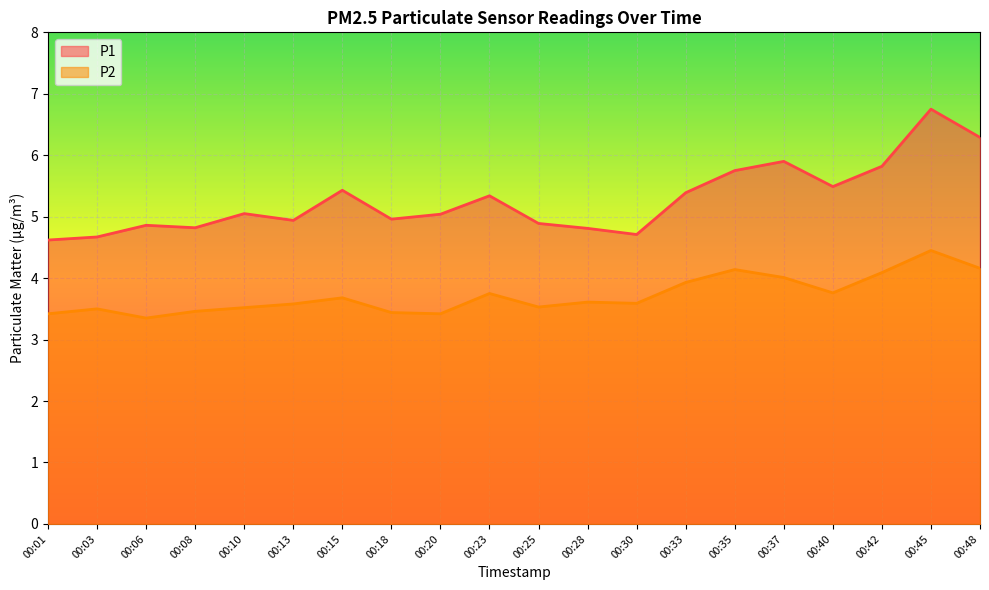

The P1 series shows 6.3 at 00:48. True or false?

True